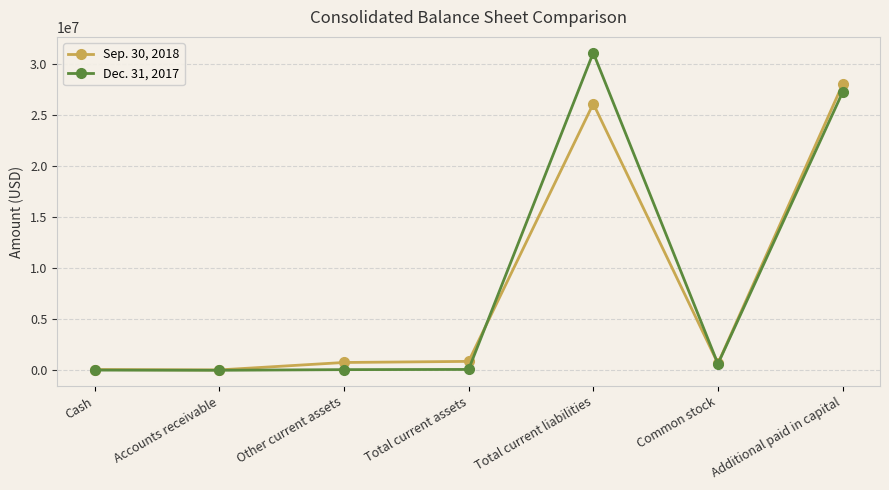

At which label does Dec. 31, 2017 reach its peak?

Total current liabilities